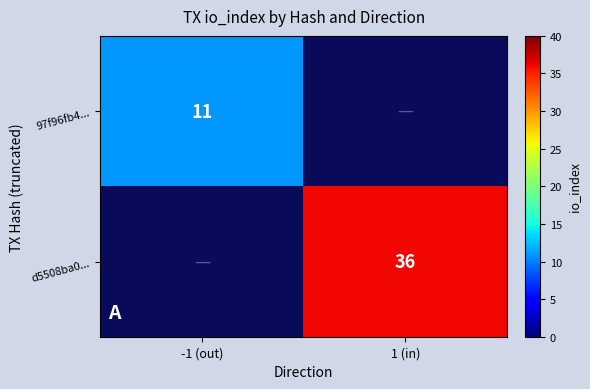

At which category does the chart reach its minimum across all series?

-1 (out)